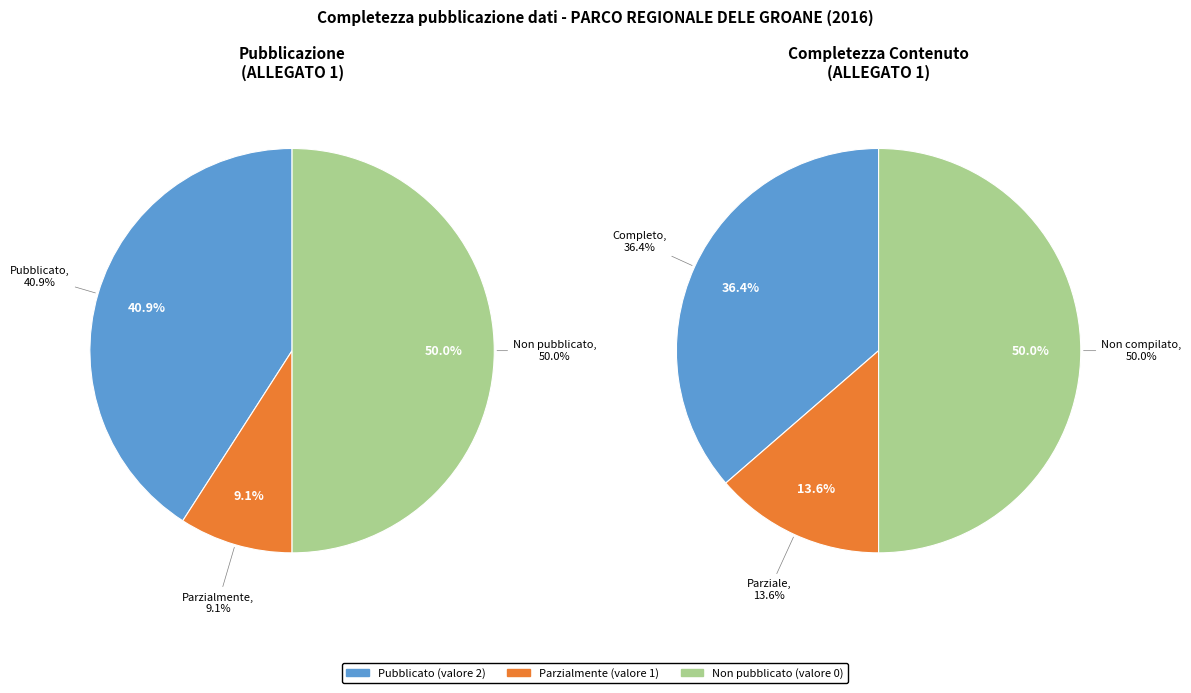

Do 4 and 2 together represent more than half of the pie?

No